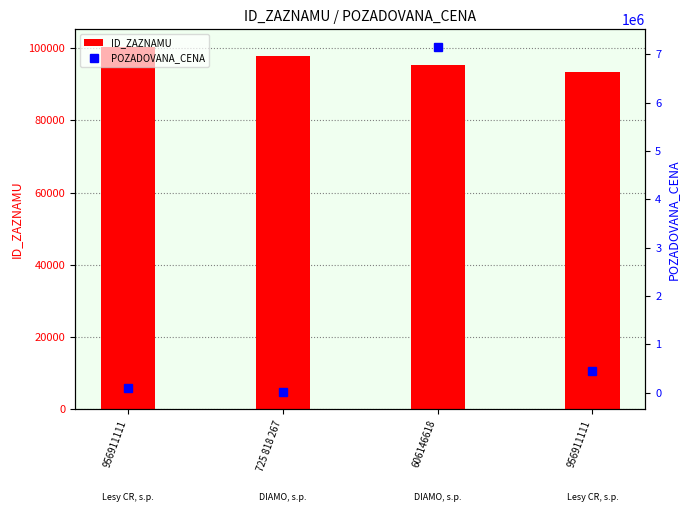

Rank the series at 725 818 267 from lowest to highest value.

POZADOVANA_CENA, ID_ZAZNAMU